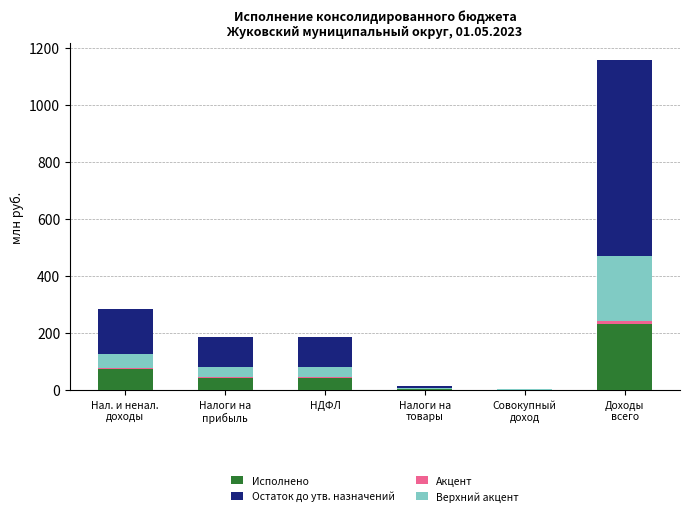

What are all the series names shown in the legend?

Исполнено, Остаток до утв. назначений, Акцент, Верхний акцент